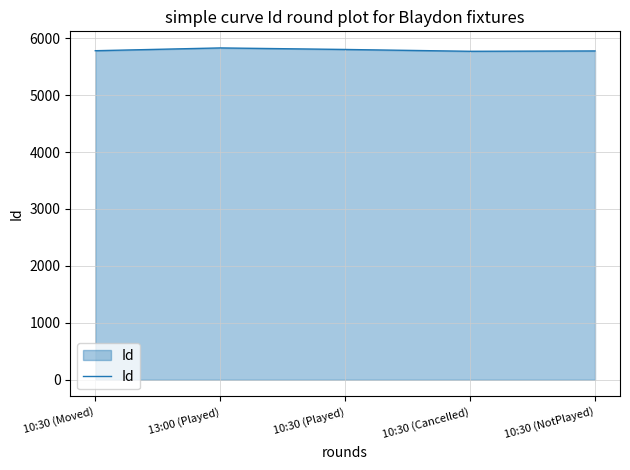

What is the difference between the maximum and minimum values?

59